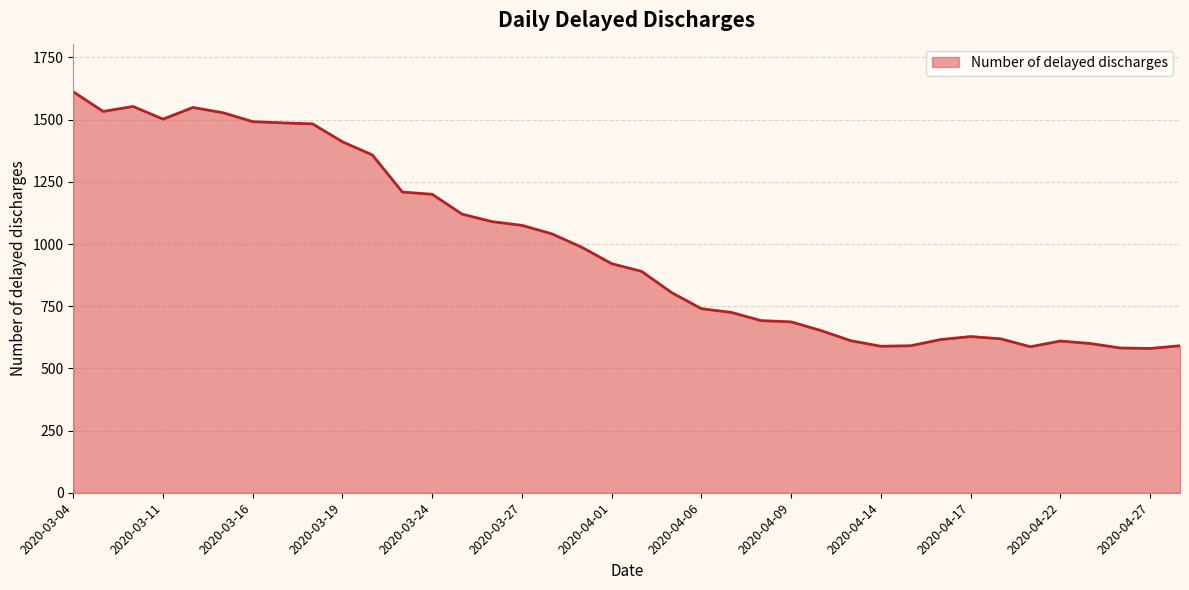

What is the maximum value shown in the chart?

1612